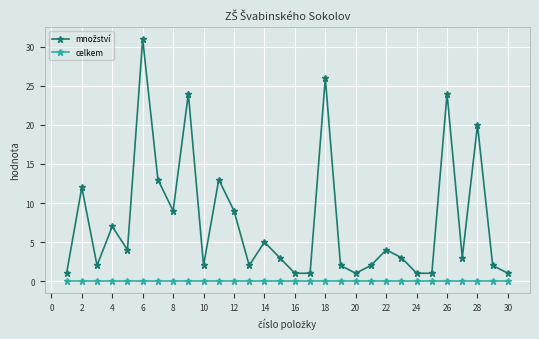

At how many categories does at least one series exceed 15?

5